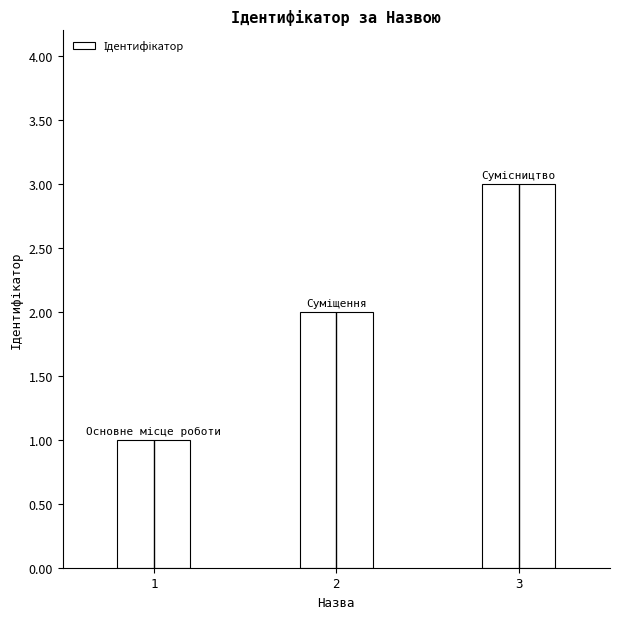

How many values are between 1 and 3?

3